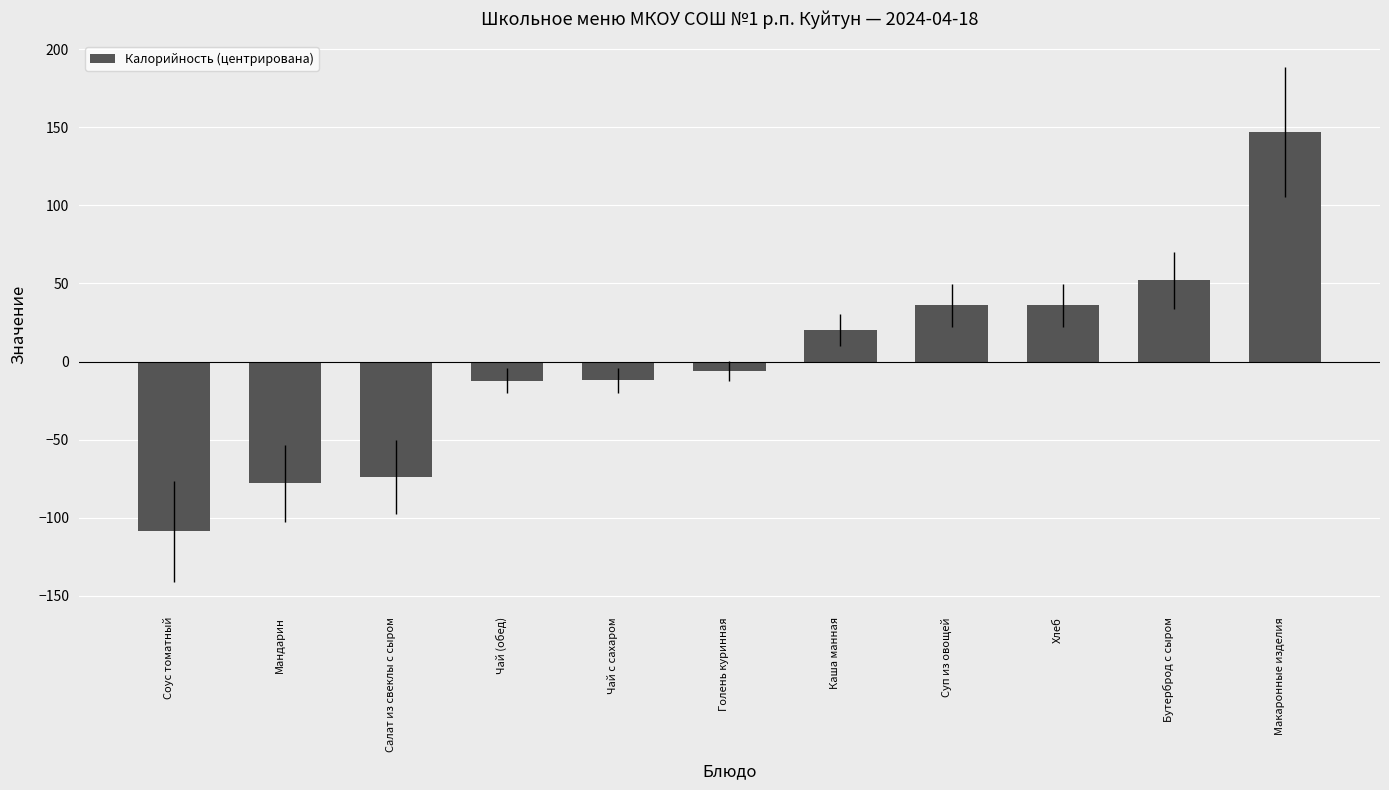

What value does the data have at Салат из свеклы с сыром?

-74.0